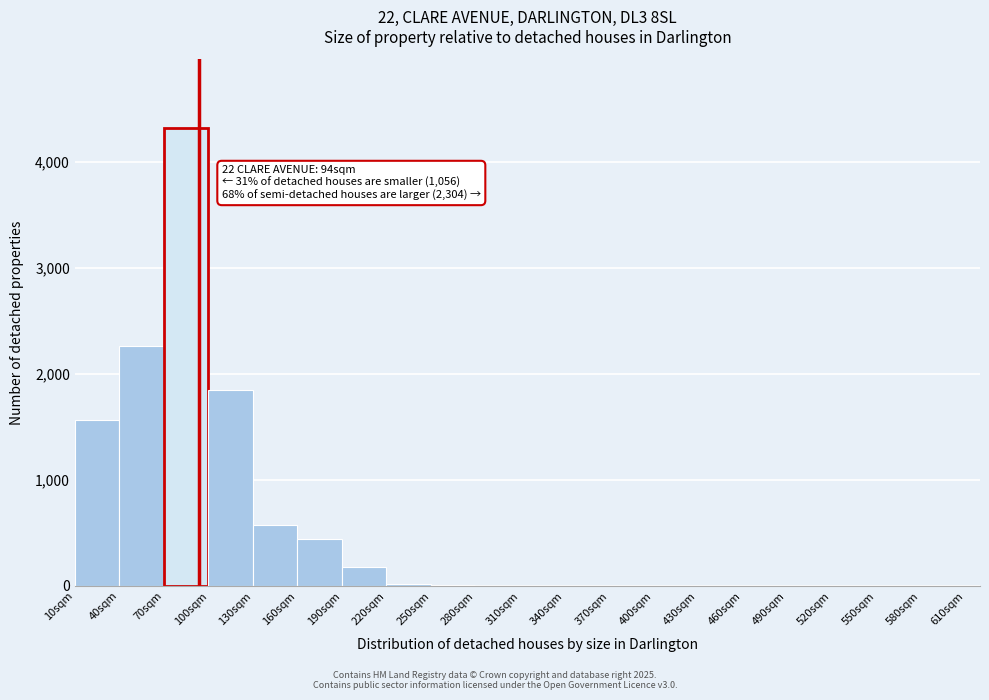

Over which range of the x-axis is the bar tallest?

70 to 100